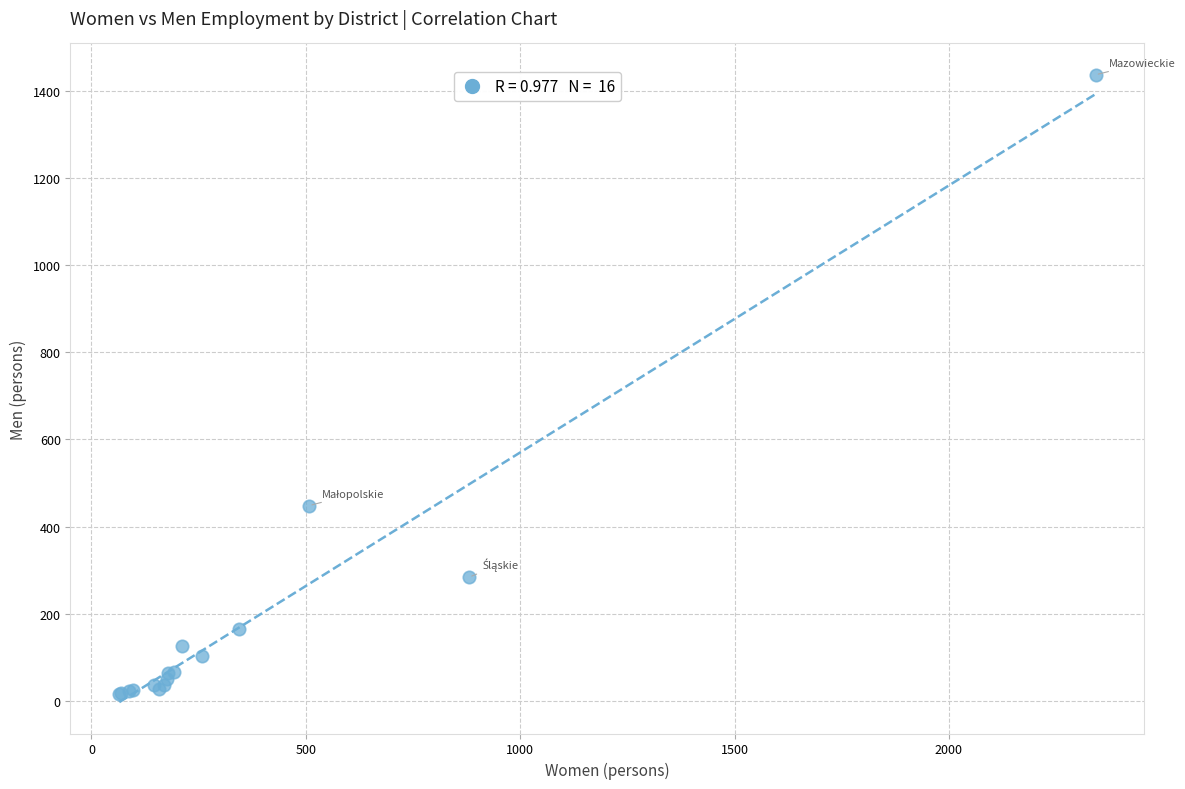

What Y value in the scatter plot is closest to 726?

448